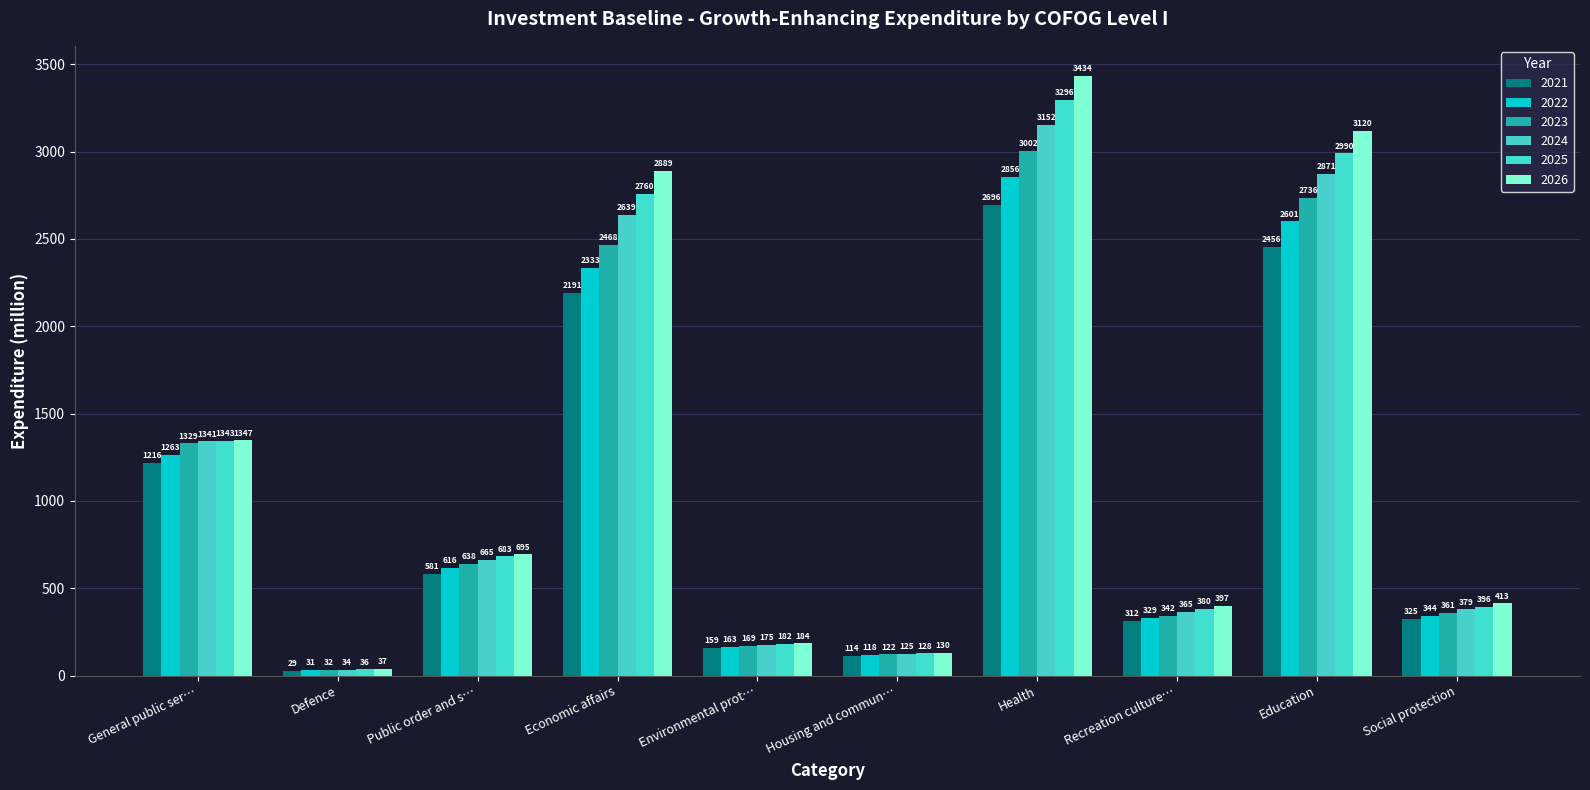

What is the difference between the maximum and second lowest values in the 2022 series?

2737.7